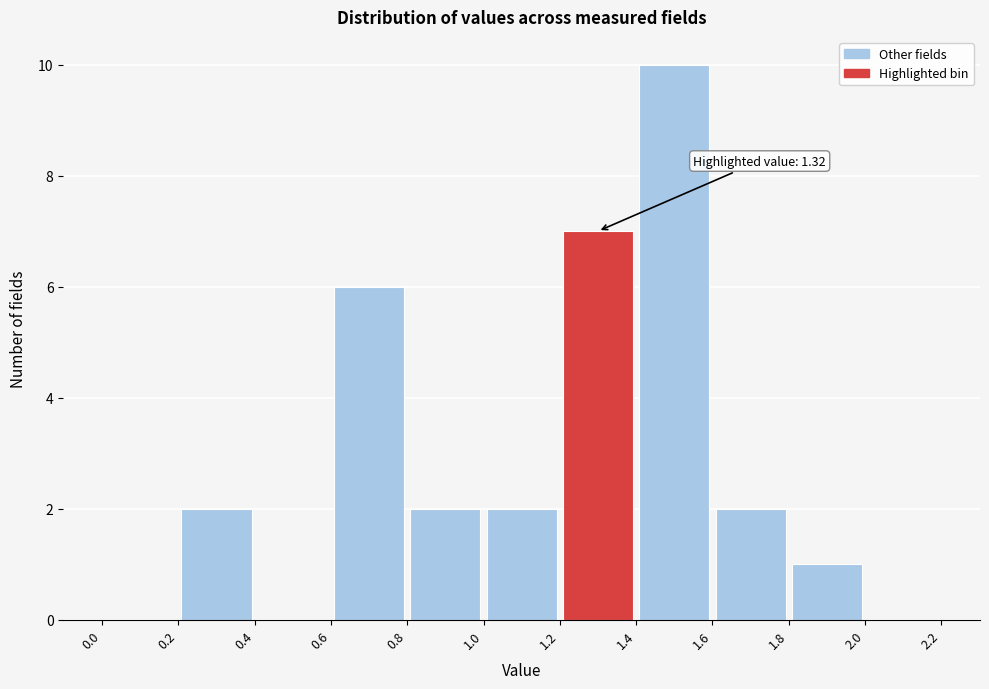

Which range on the x-axis has the tallest bar?

1.4 to 1.6